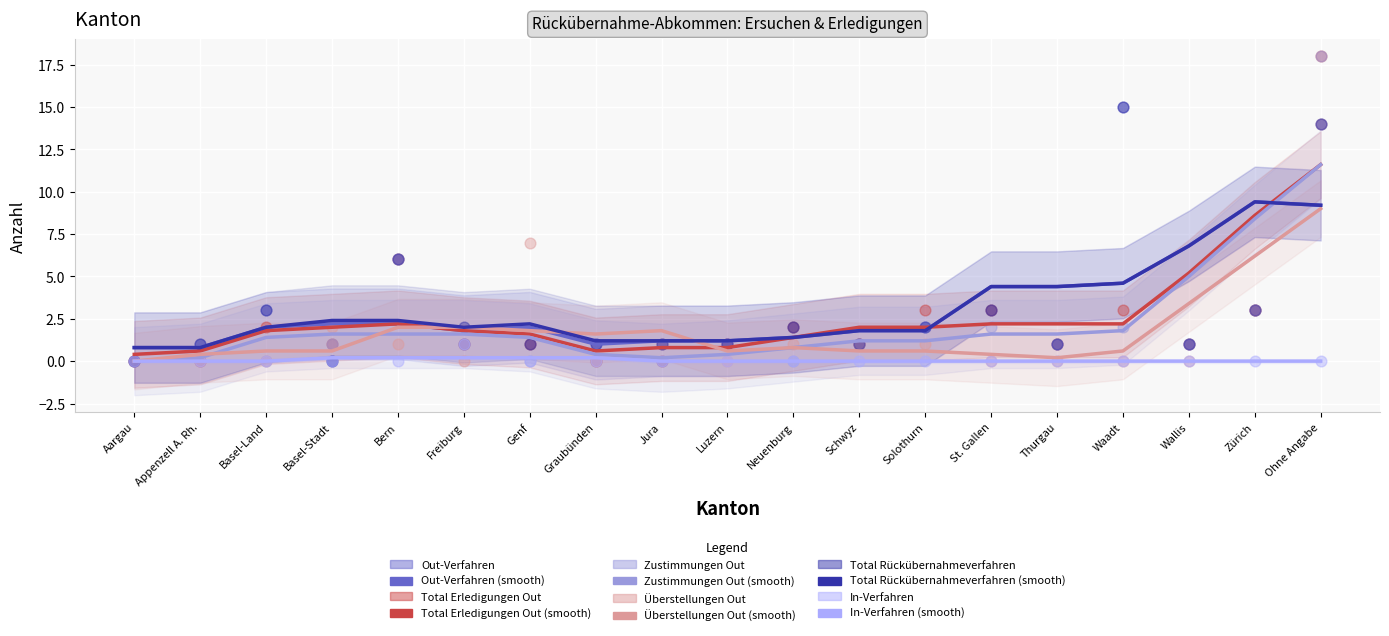

Which series has the largest Y range (max minus min)?

Total Erledigungen Out